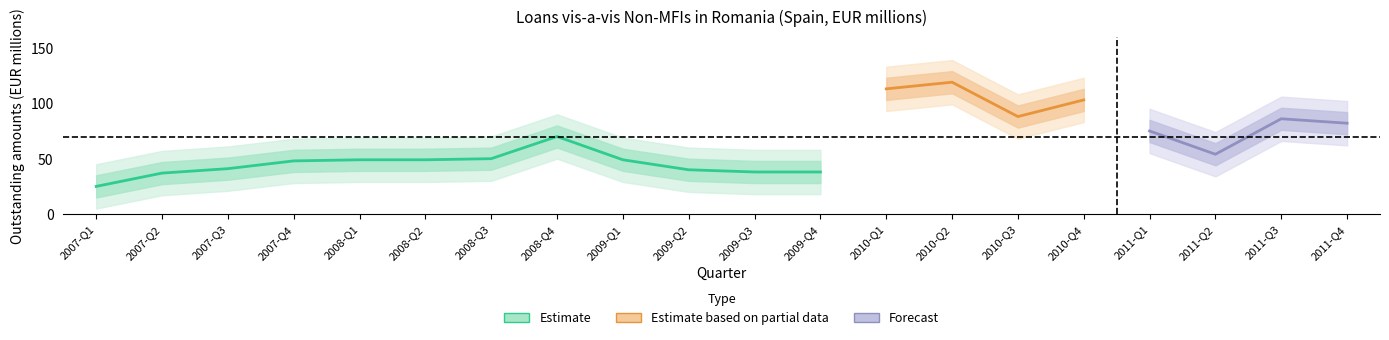

At which label does OBS_VALUE_wide_upper first exceed 70?

2008-Q4